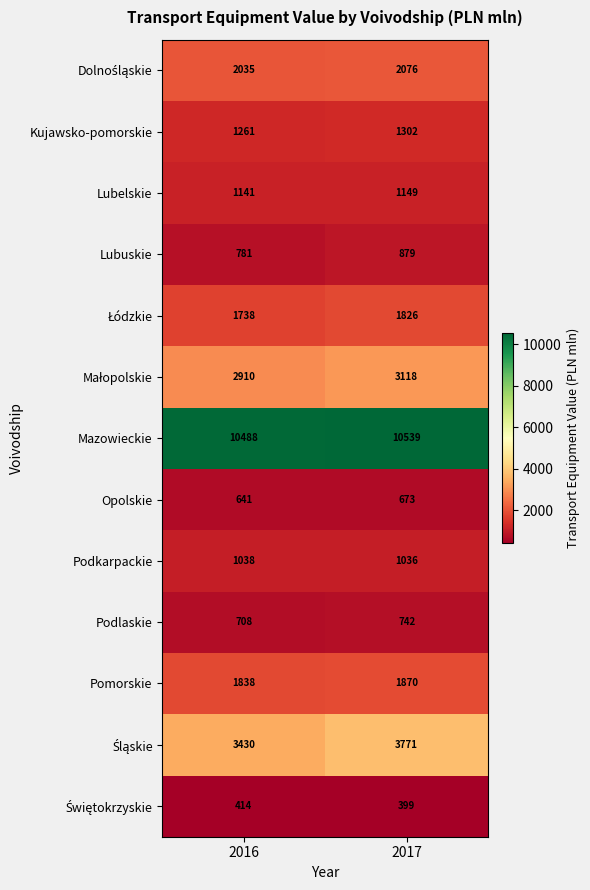

The value of Lubelskie at 2017 is 1149. True or false?

True